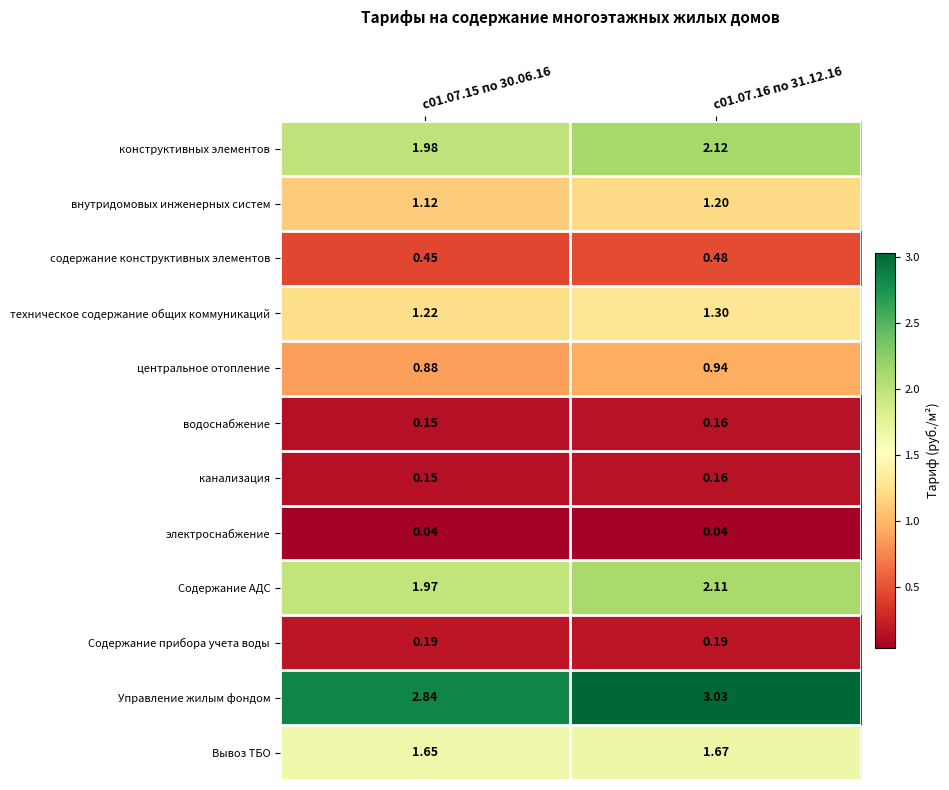

Is the value of Содержание прибора учета воды at с01.07.15 по 30.06.16 greater than the value of внутридомовых инженерных систем at с01.07.15 по 30.06.16?

No